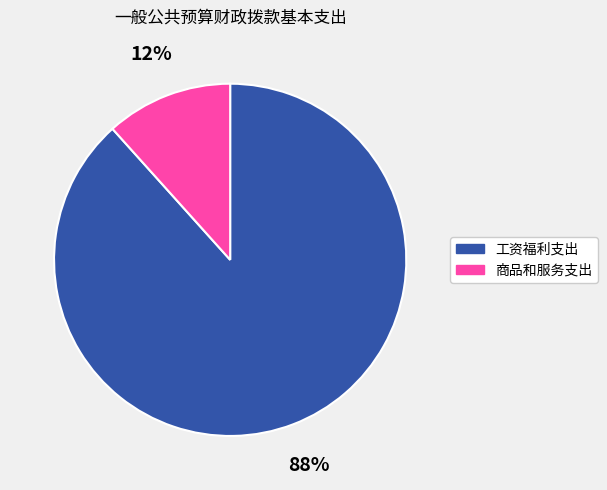

To the nearest percent, what is the average slice percentage?

50%